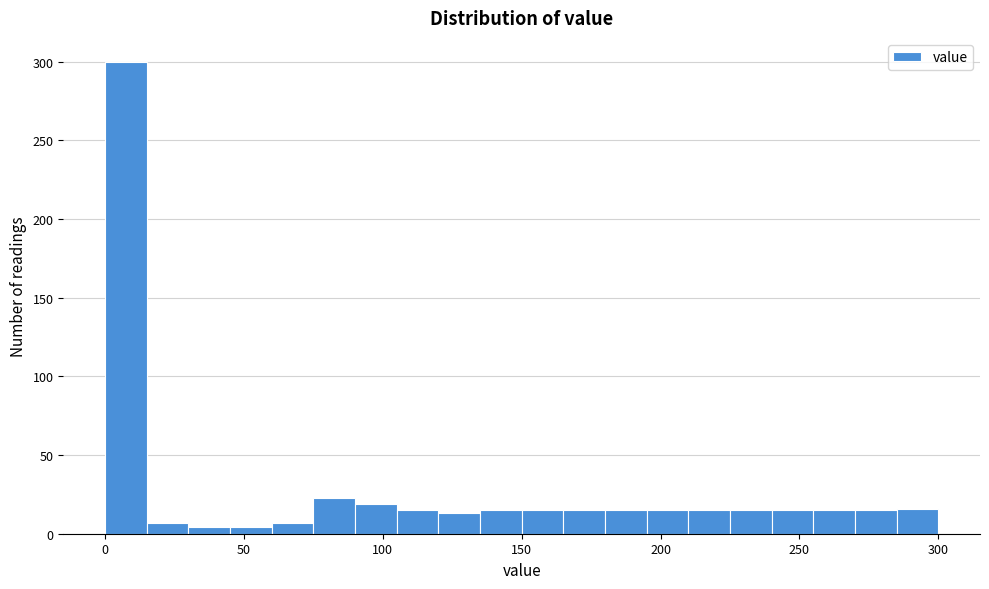

Around what value on the x-axis is the tallest bar? Give the approximate position of its centre, as read against the axis.

10